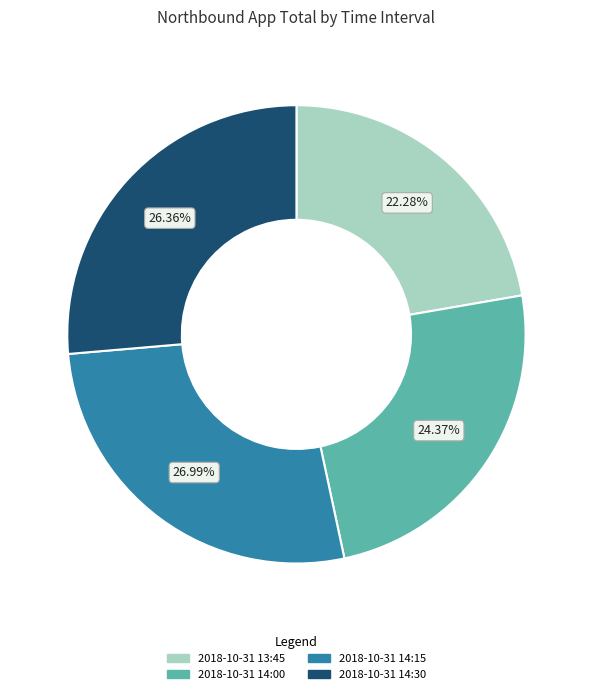

Which has a higher value, 2018-10-31 14:15 or 2018-10-31 14:00?

2018-10-31 14:15